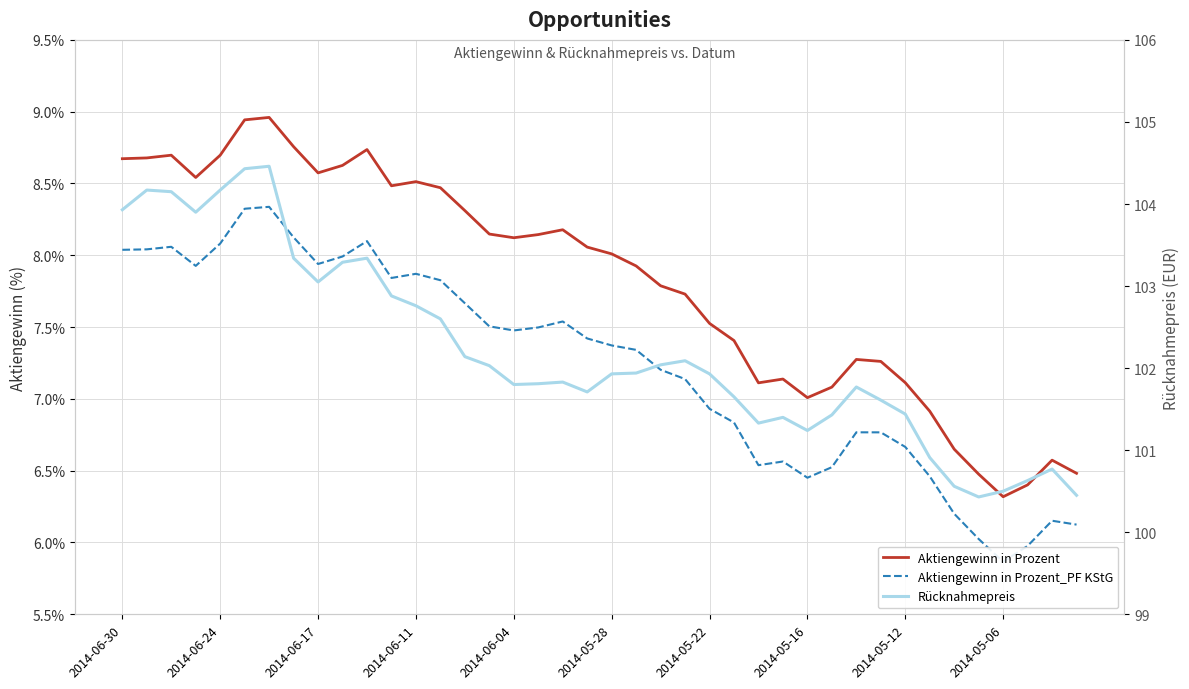

At how many categories does at least one series exceed 39?

40